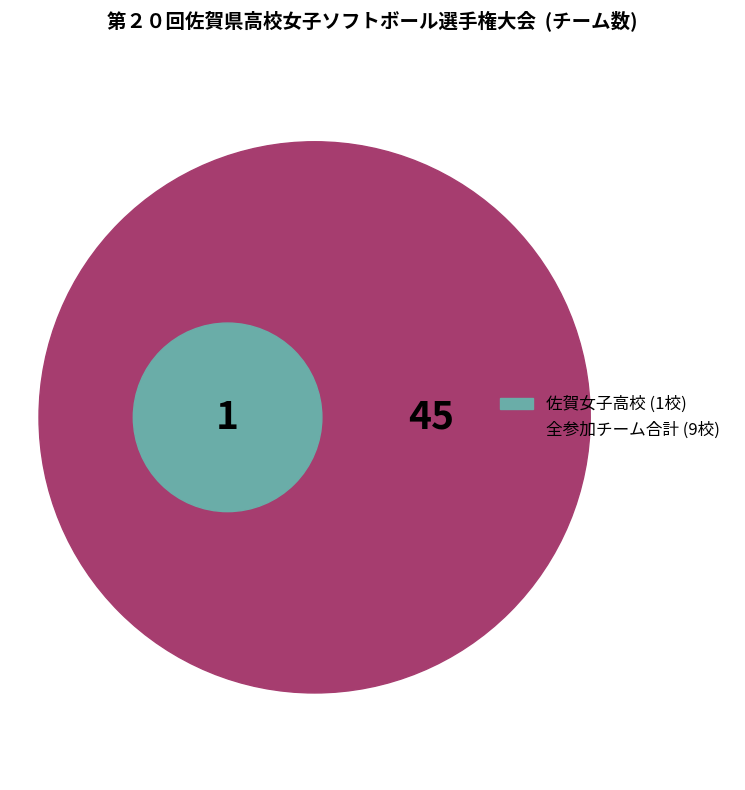

To the nearest percent, what is the average slice percentage?

11%